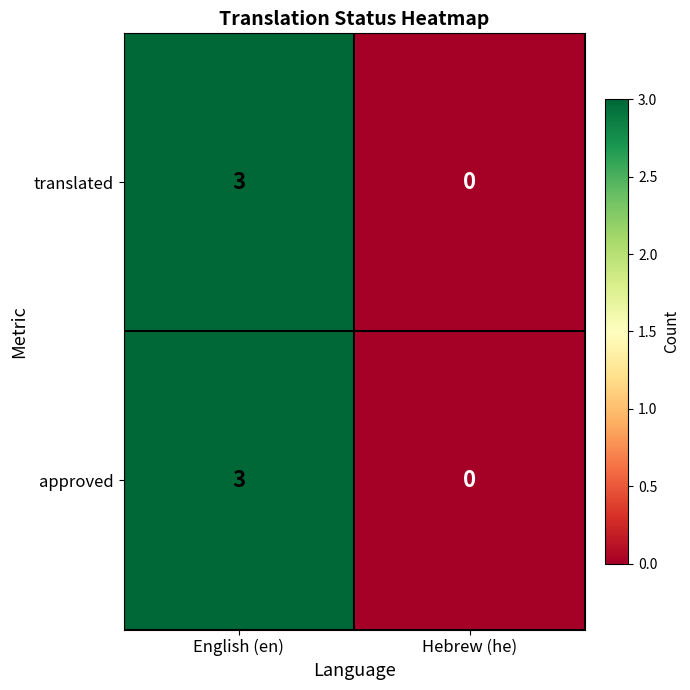

How many distinct data groups are displayed?

2